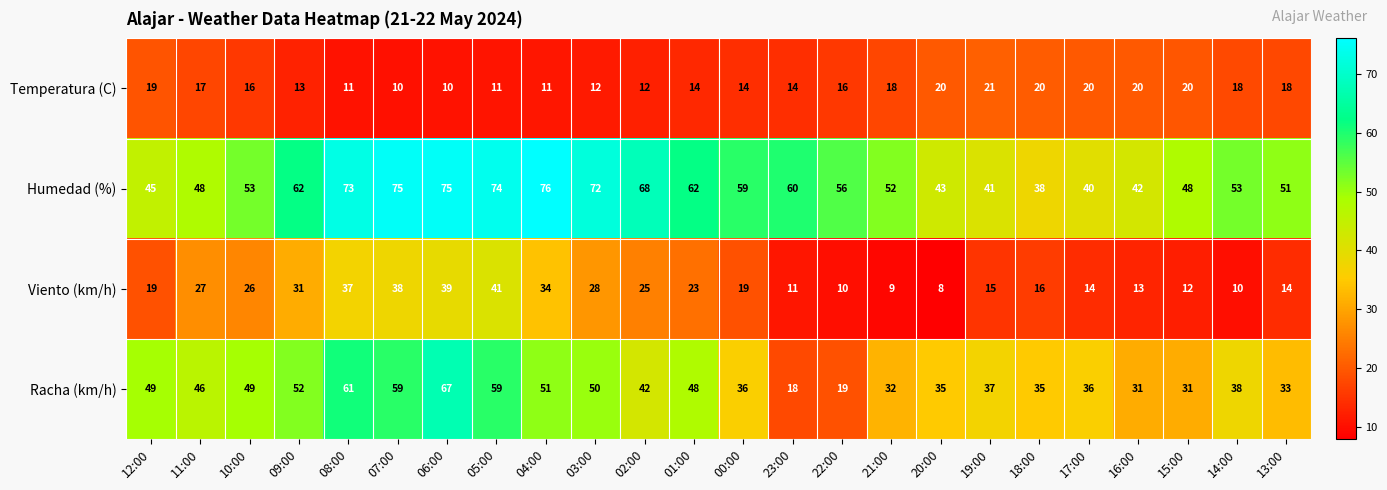

What is the greatest value displayed?

76